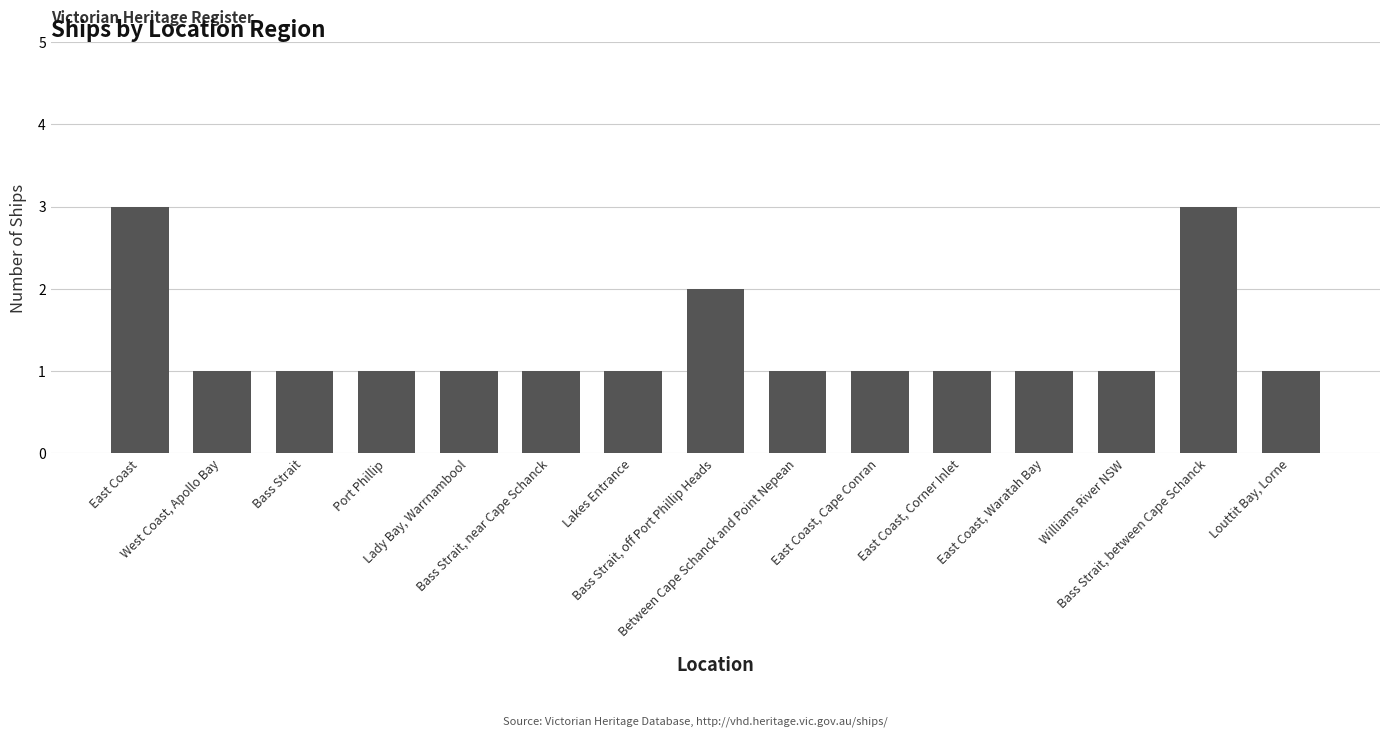

Is it true that the value at East Coast, Cape Conran is 1?

True